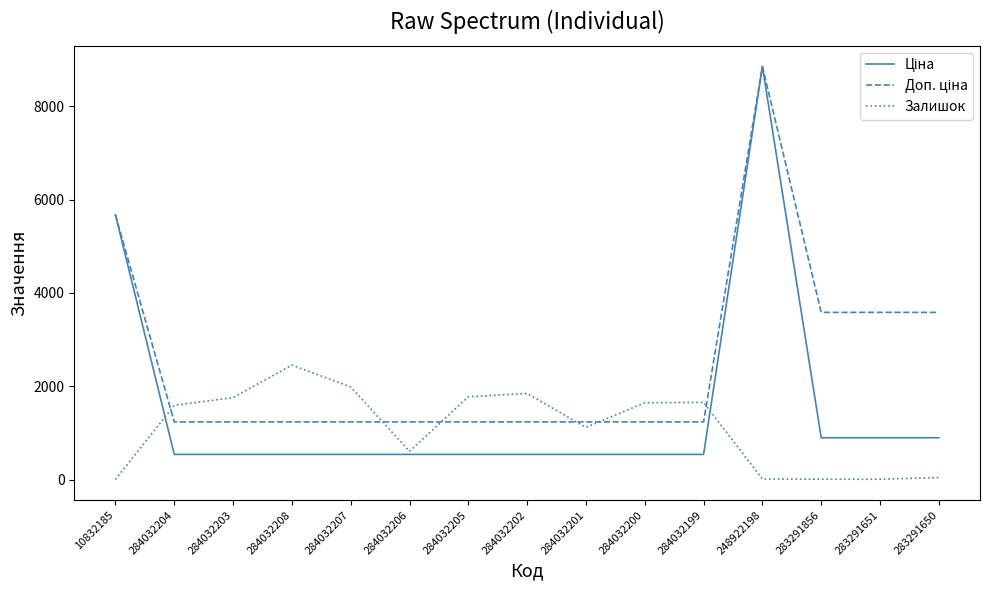

What position from the right is 284032200?

6